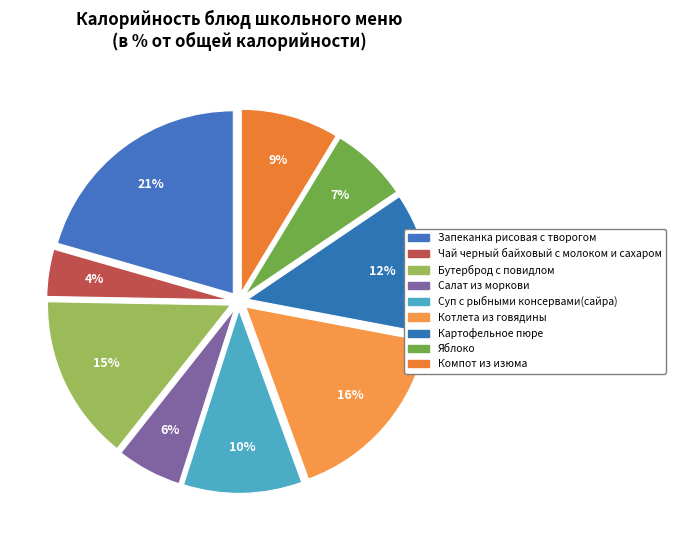

Does Картофельное пюре represent more than half of the total?

No